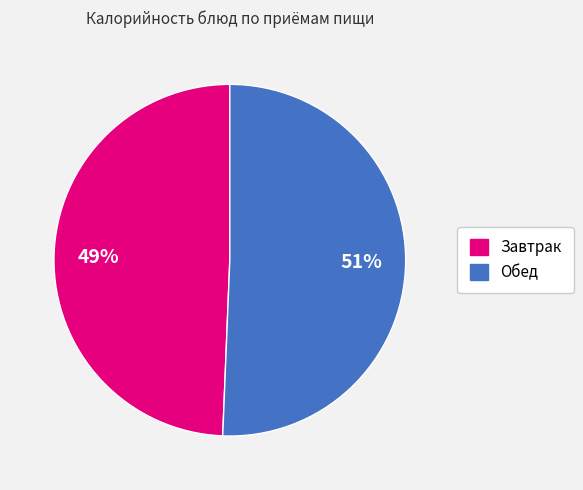

To the nearest percent, what portion does Завтрак represent?

49%